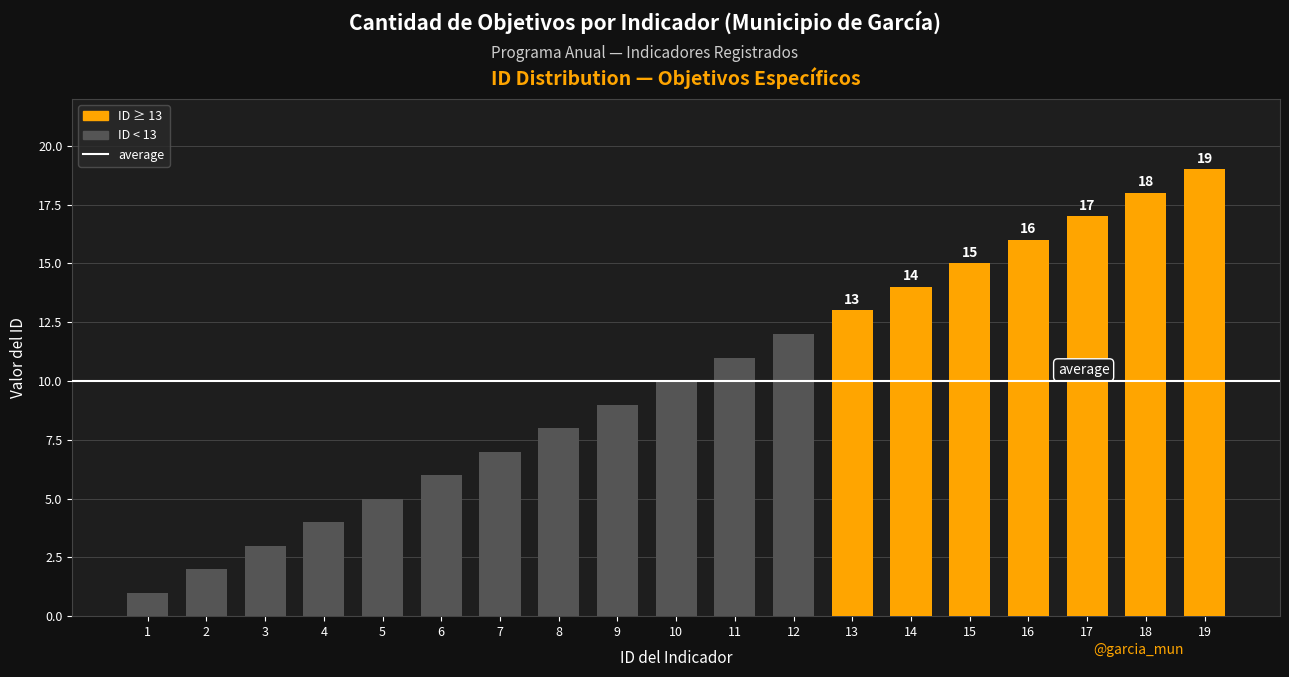

Which has a higher value, 18 or 3?

18